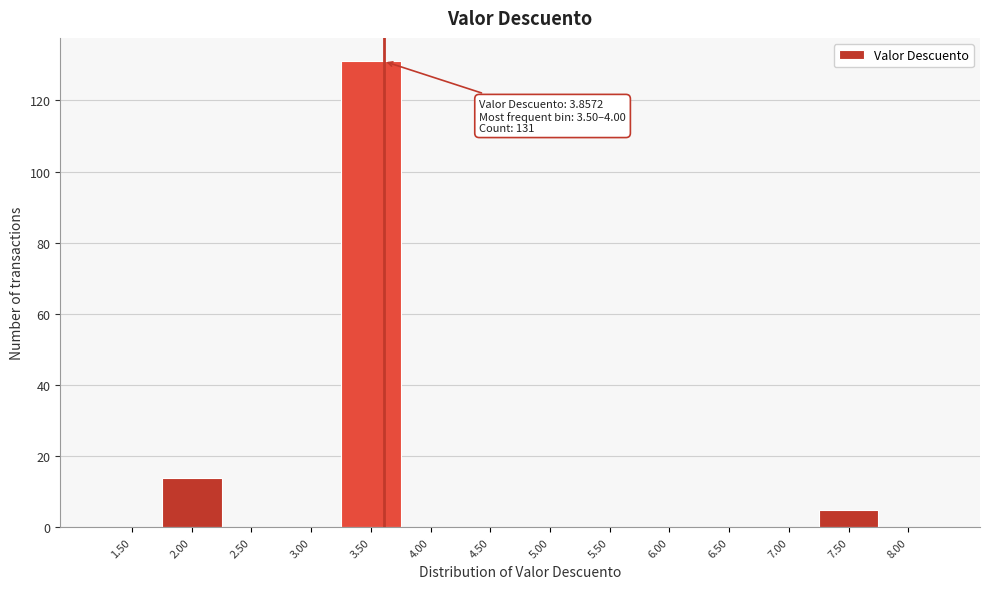

Reading right to left, transcribe all the data shown in this chart.

8.00=0	7.50=5	7.00=0	6.50=0	6.00=0	5.50=0	5.00=0	4.50=0	4.00=0	3.50=131	3.00=0	2.50=0	2.00=14	1.50=0